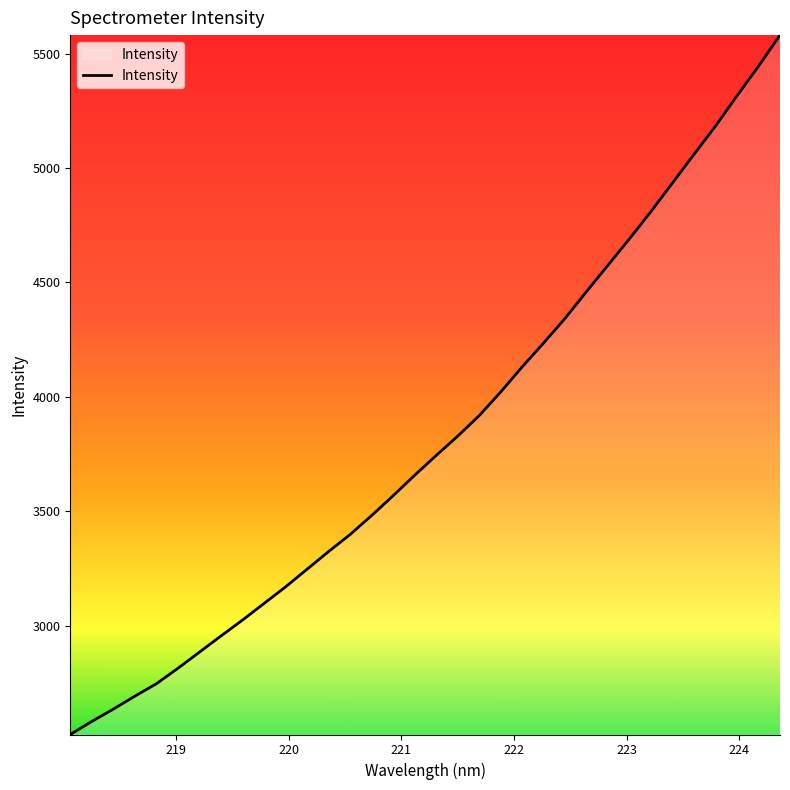

What is the difference between the maximum and minimum values?

3055.9